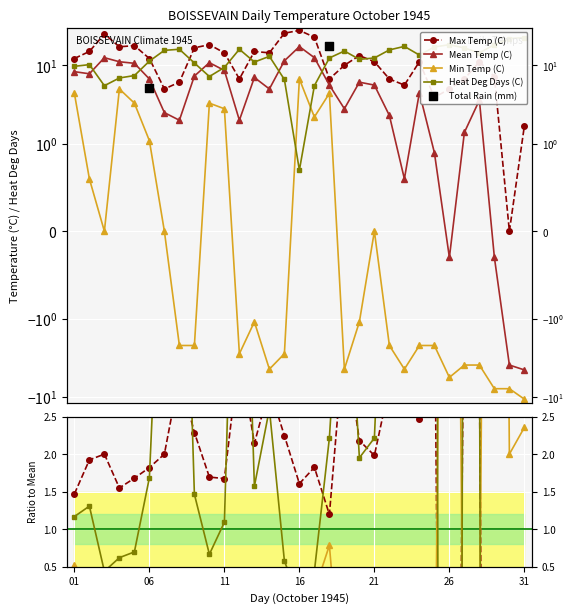

At which category is the sum across all series the highest?

16